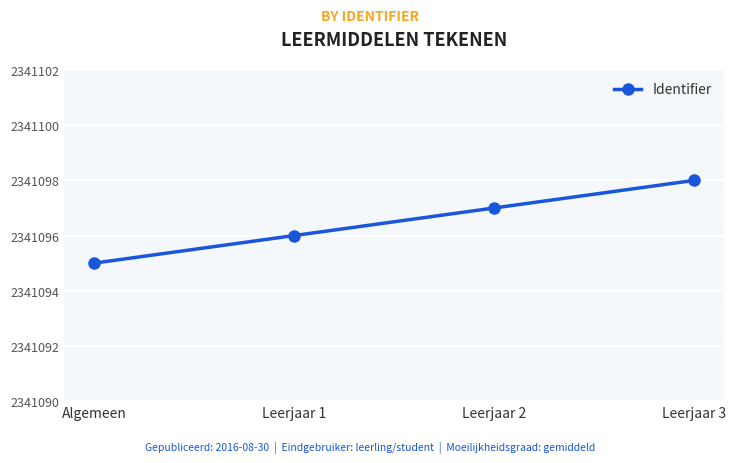

True or false: the data has more than 1 interior local peaks.

False